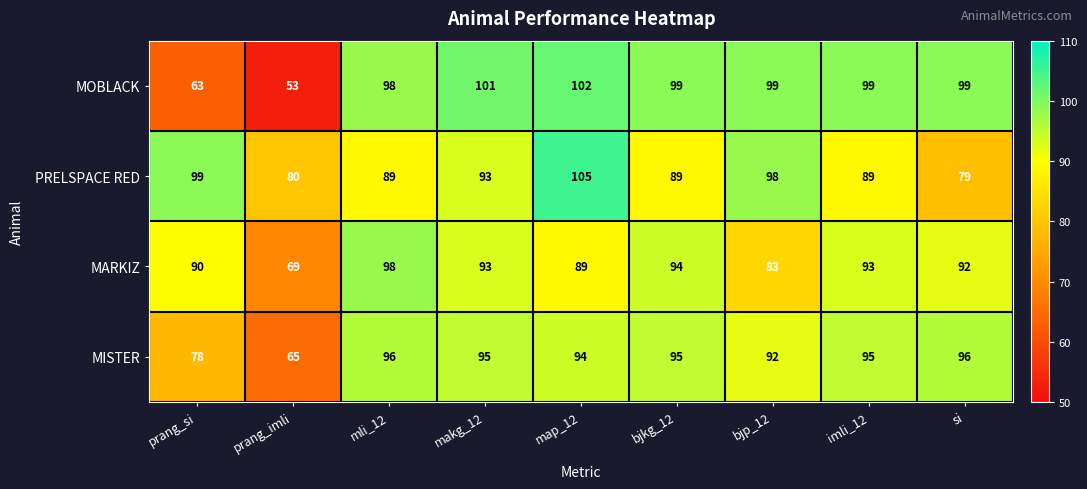

What is the total value across all series at bjkg_12?

377